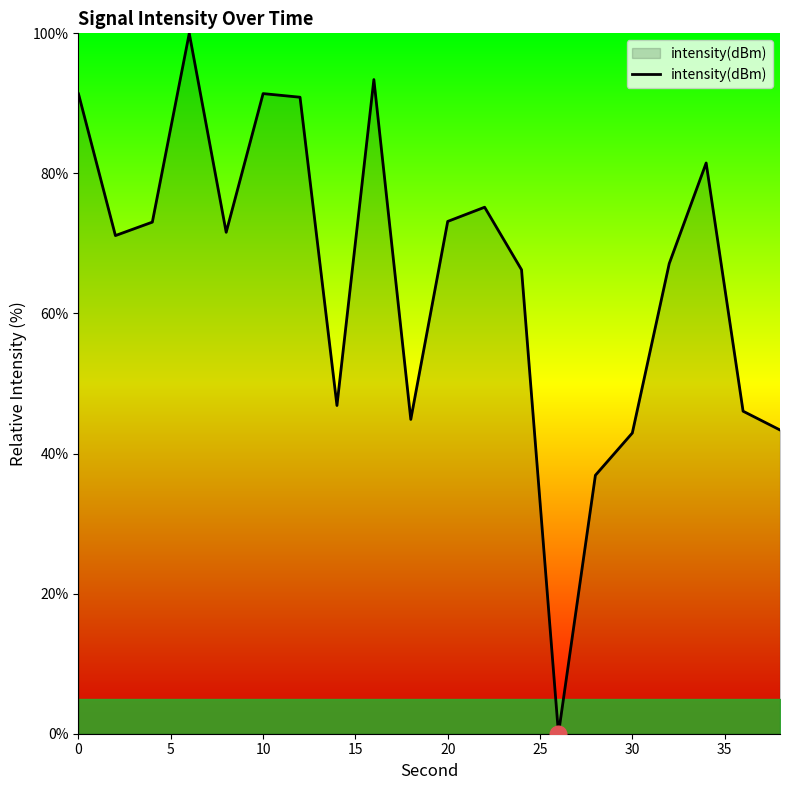

What is the greatest value displayed?

100.0